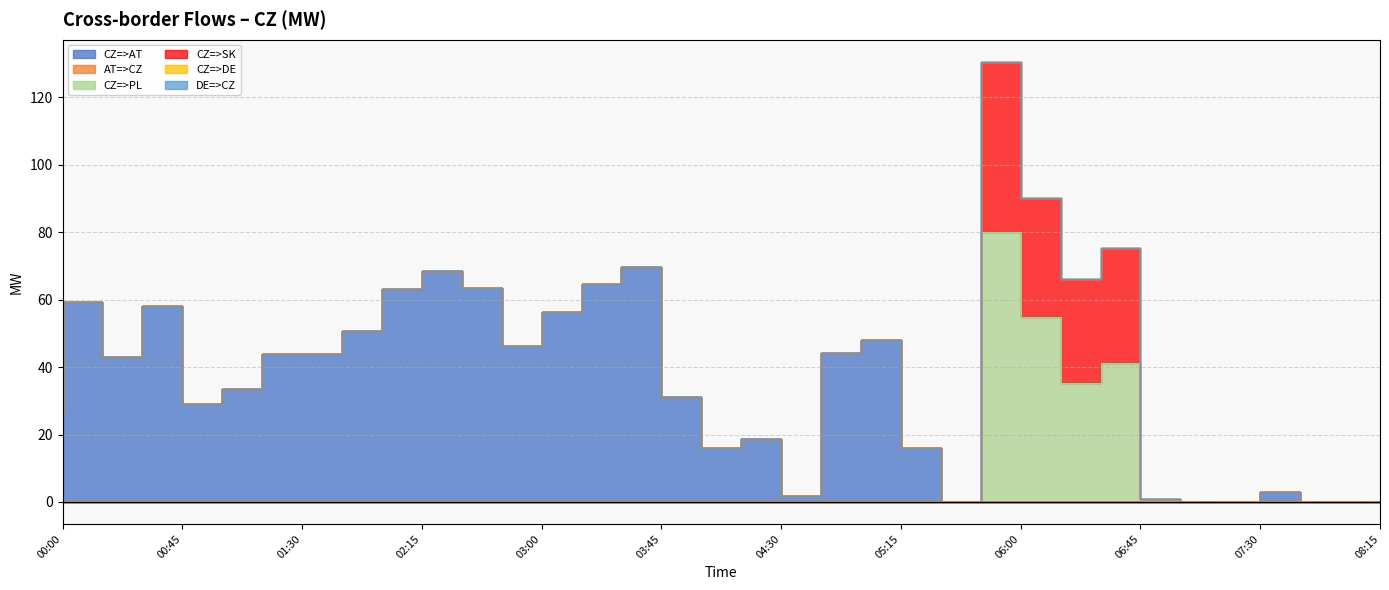

True or false: CZ=>PL and CZ=>SK intersect in this chart.

False